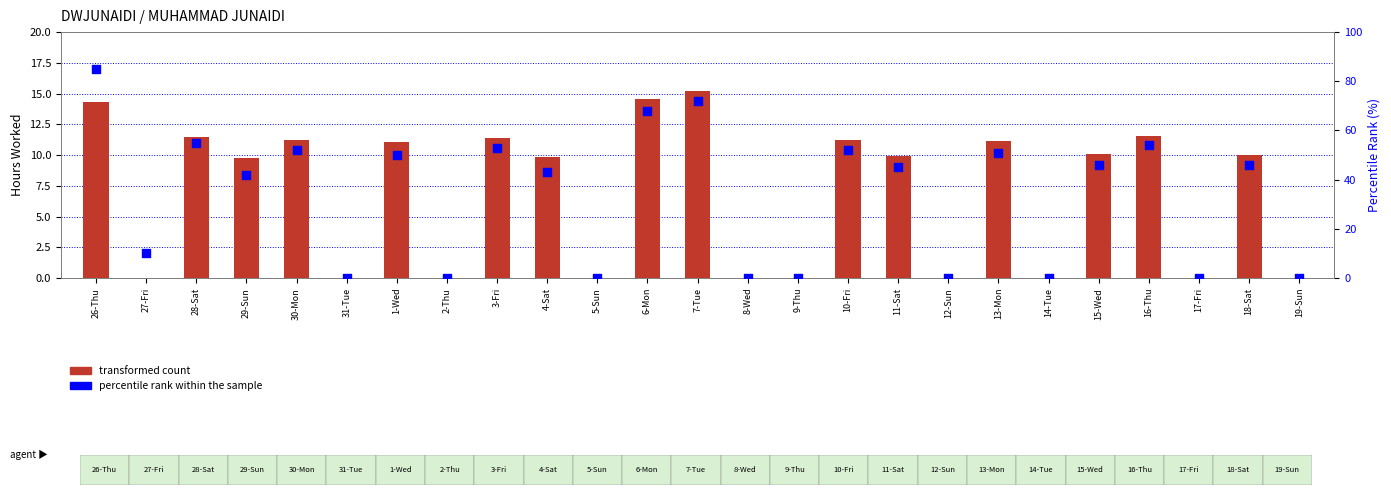

Which series has the largest total across all categories?

percentile rank within the sample